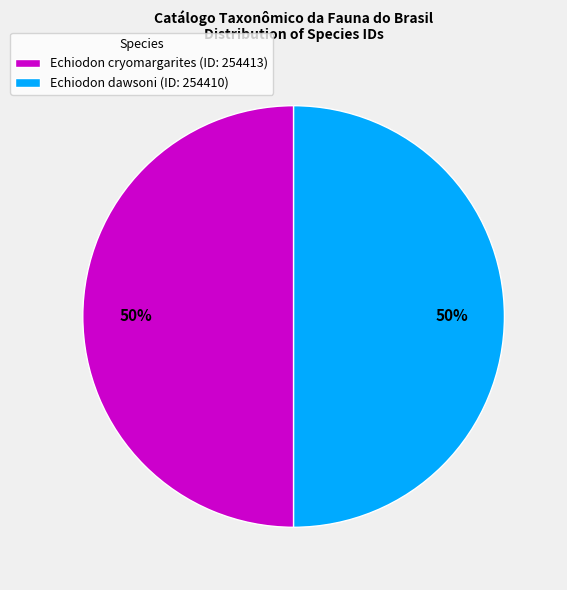

To the nearest percent, what is the combined percentage of Echiodon dawsoni (ID: 254410) and Echiodon cryomargarites (ID: 254413)?

100%